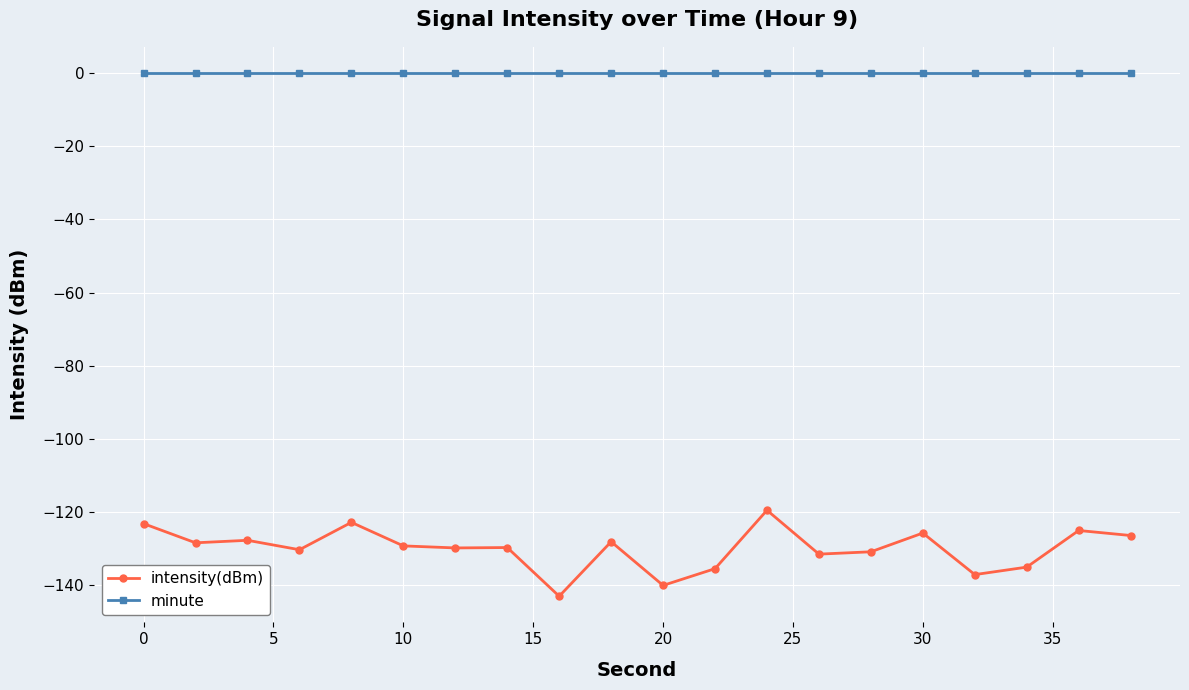

Rank the series by their average value, from lowest to highest.

intensity(dBm), minute